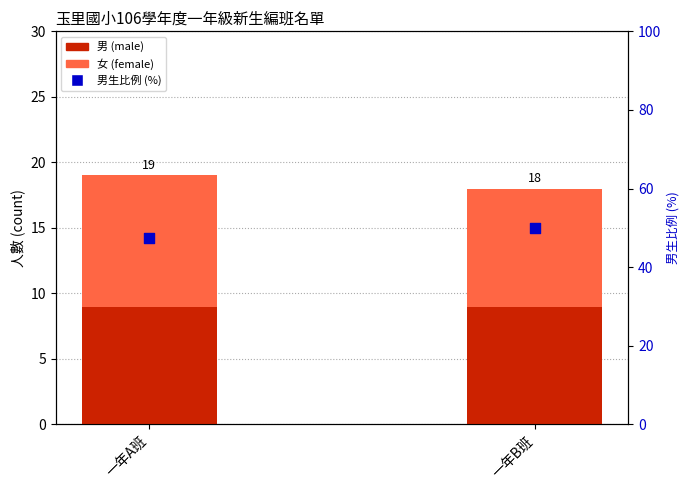

What are all the series names shown in the legend?

男 (male), 女 (female), 男生比例 (%)